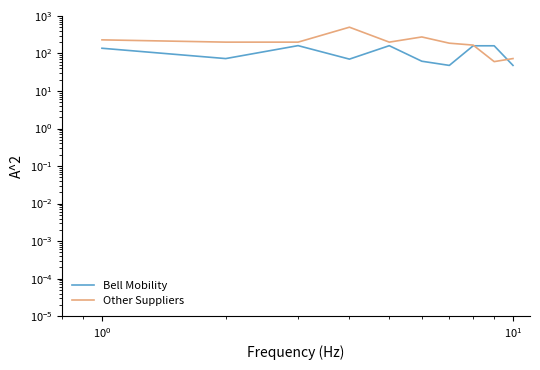

Is the value of Other Suppliers at $\mathdefault{10^{-1}}$ greater than the value of Bell Mobility at 6?

Yes